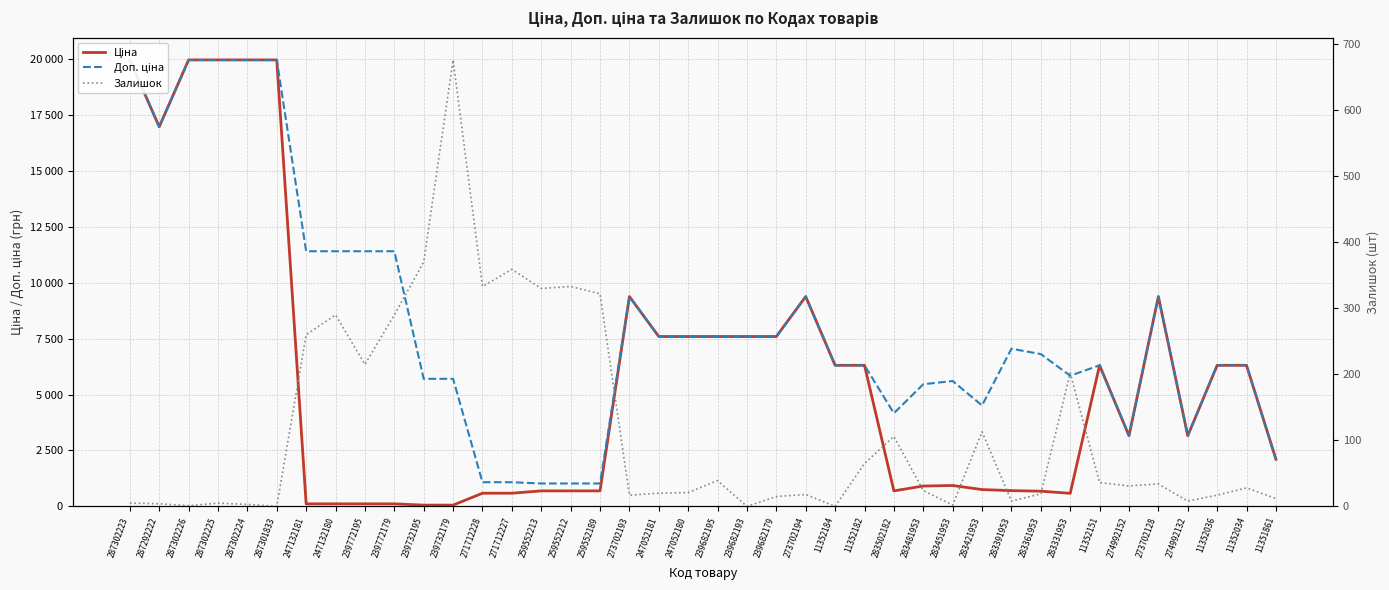

Which category has the highest value in the Доп. ціна series?

287302223